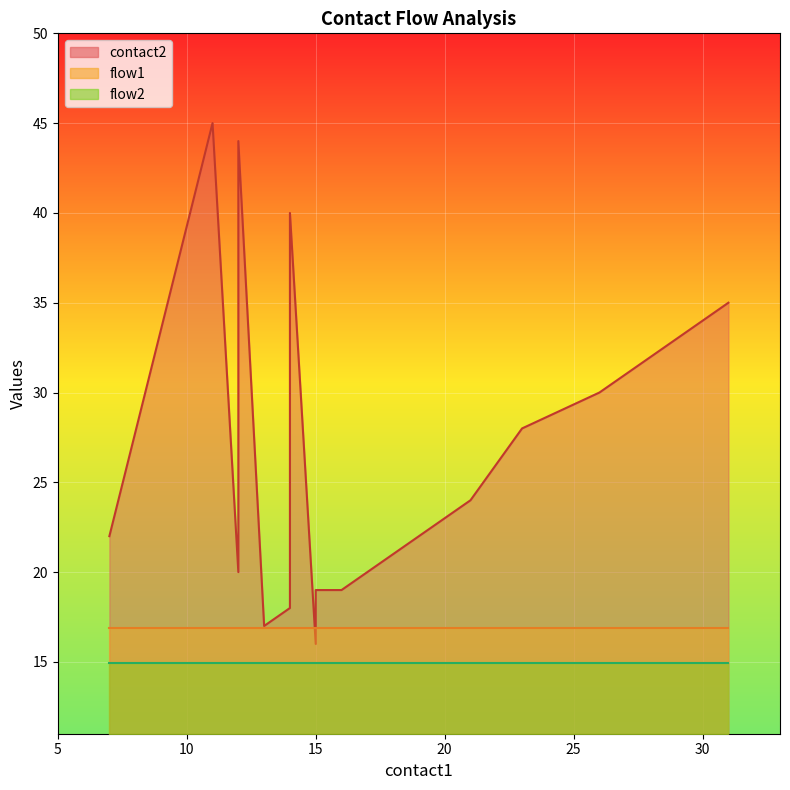

True or false: flow2 and flow1 intersect in this chart.

False